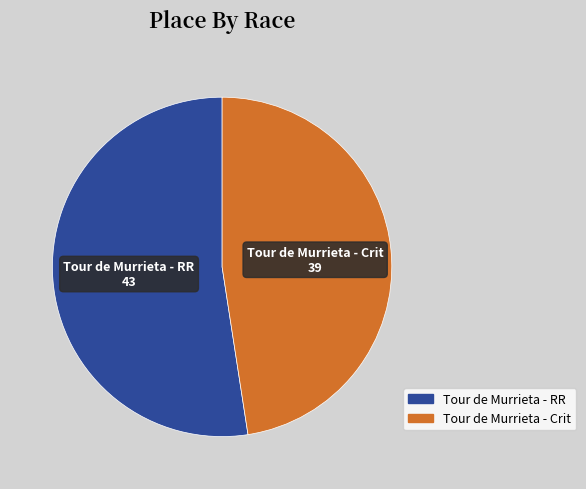

Which category has the biggest portion of the pie?

Tour de Murrieta - RR